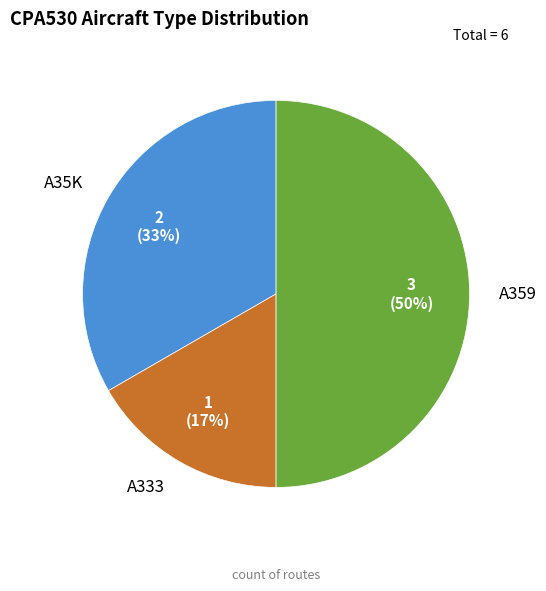

Rank the categories by value from lowest to highest.

A333, A35K, A359